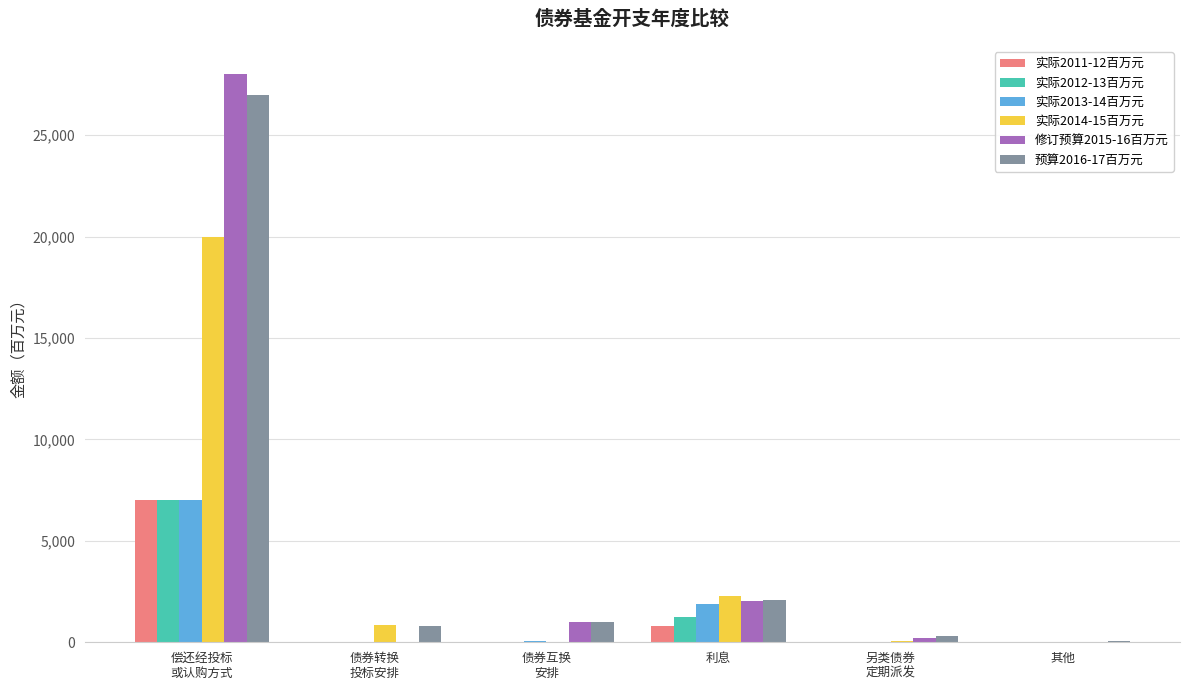

What value does the 实际2014-15百万元 series have at 偿还经投标
或认购方式?

20000